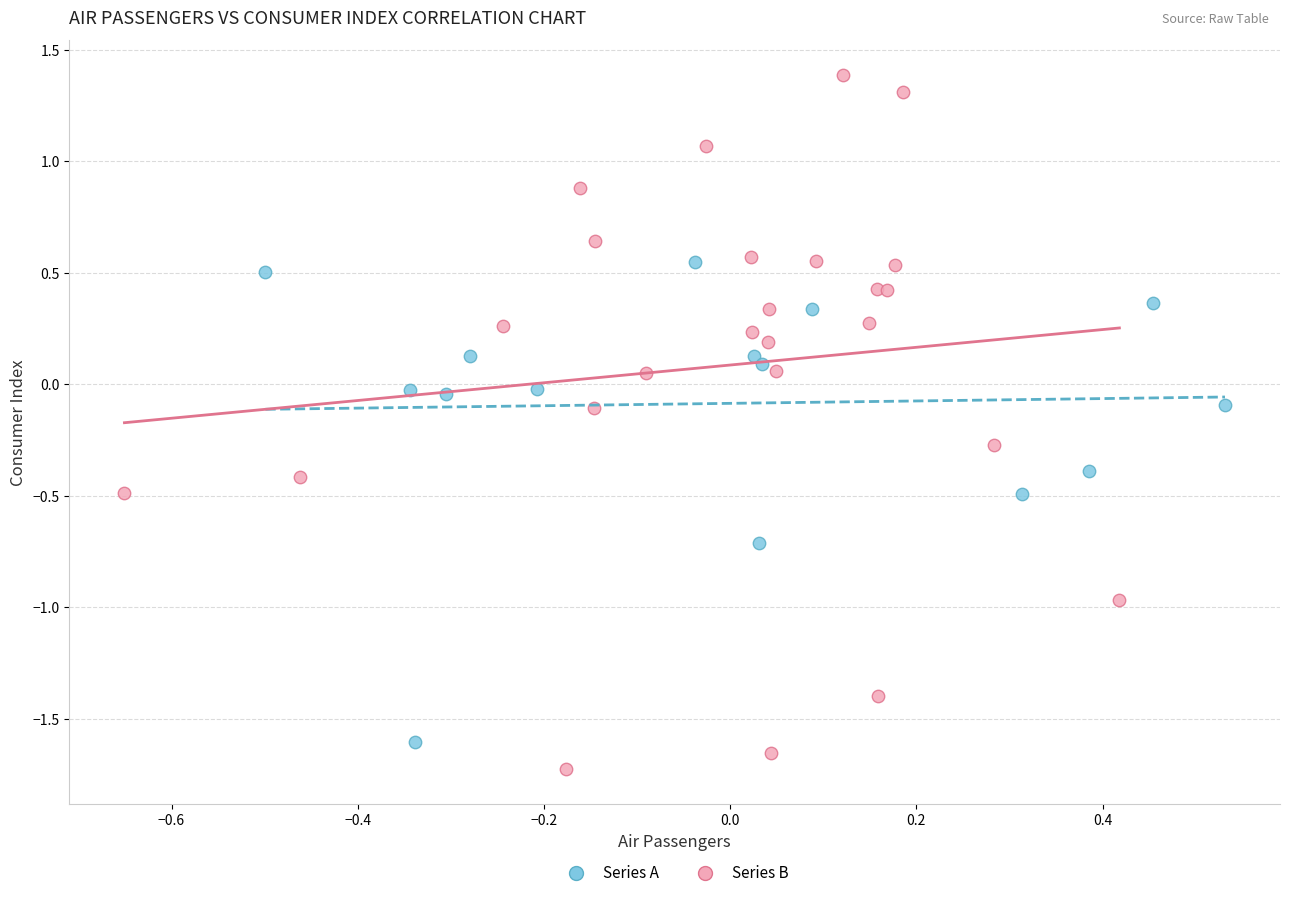

Which series has the widest spread of Y values?

Series B